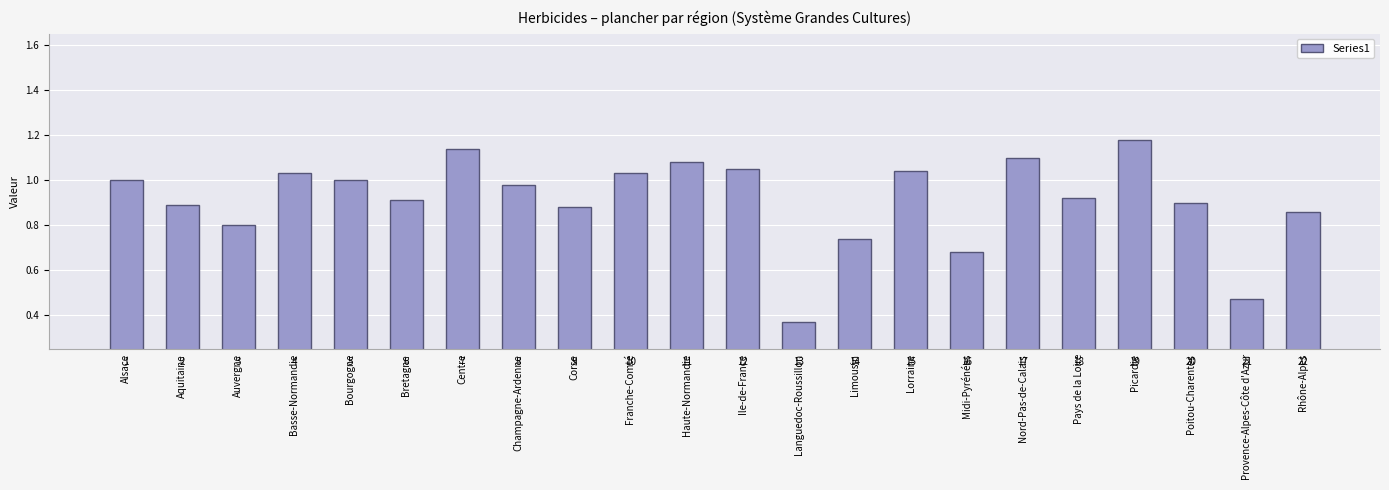

True or false: the data shows 1.2 at Bretagne.

False